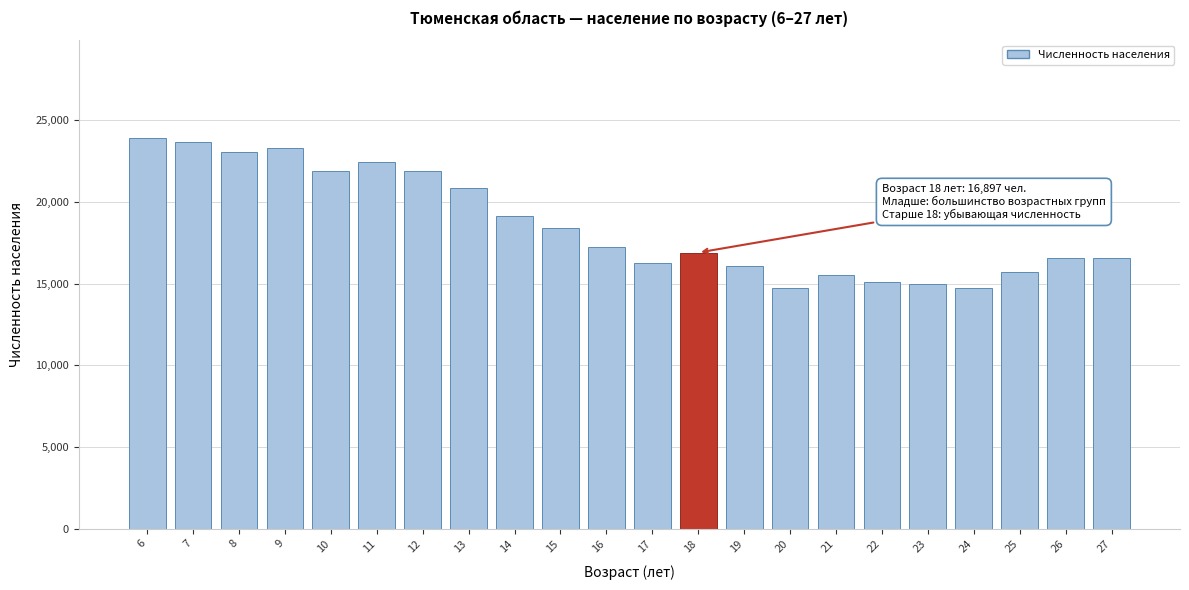

What is the value of the 18th bar from the left?

14955